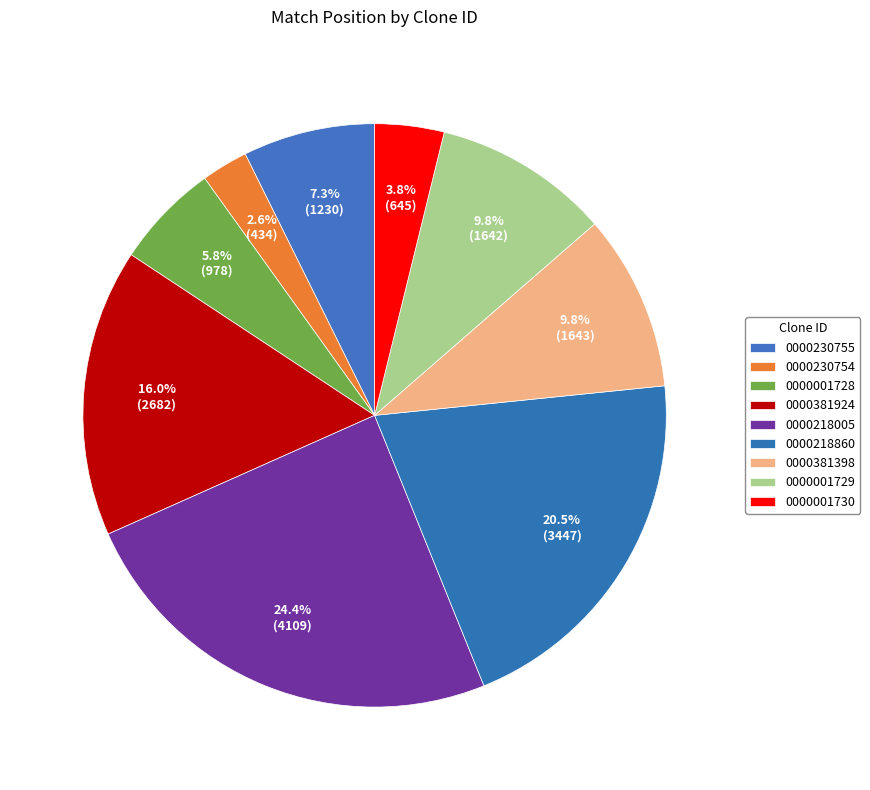

What is the smallest slice in the pie chart?

TRCN0000230754